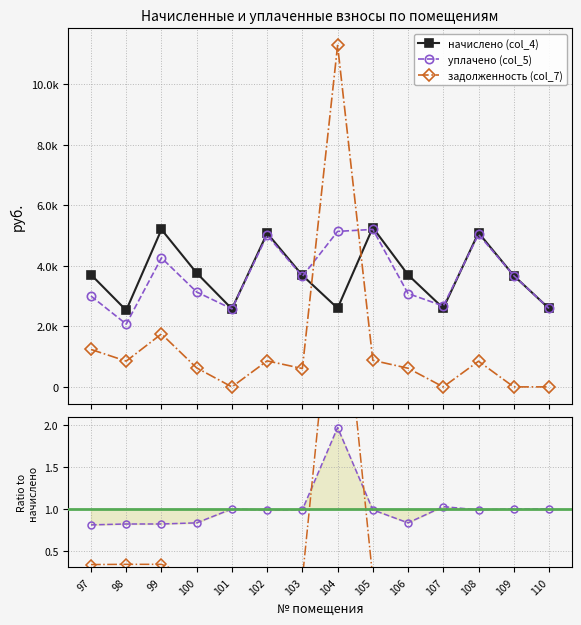

Is the value of начислено (col_4) at 102 greater than the value of уплачено (col_5) at 109?

Yes